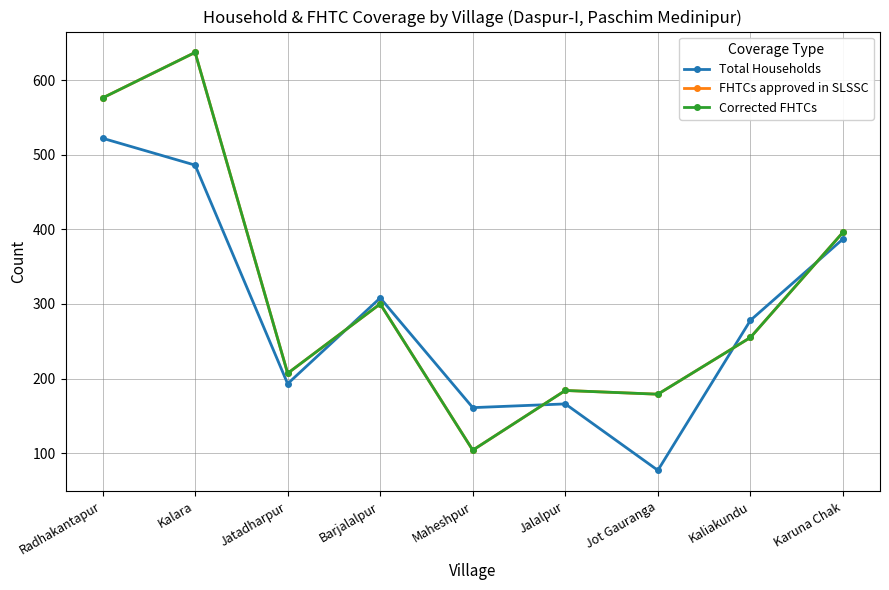

Reading right to left, transcribe all the data shown in this chart.

Total Households: Karuna Chak=387	Kaliakundu=278	Jot Gauranga=77	Jalalpur=166	Maheshpur=161	Barjalalpur=308	Jatadharpur=193	Kalara=486	Radhakantapur=522
FHTCs approved in SLSSC: Karuna Chak=396	Kaliakundu=255	Jot Gauranga=179	Jalalpur=184	Maheshpur=104	Barjalalpur=300	Jatadharpur=207	Kalara=637	Radhakantapur=576
Corrected FHTCs: Karuna Chak=396	Kaliakundu=255	Jot Gauranga=179	Jalalpur=184	Maheshpur=104	Barjalalpur=300	Jatadharpur=207	Kalara=637	Radhakantapur=576